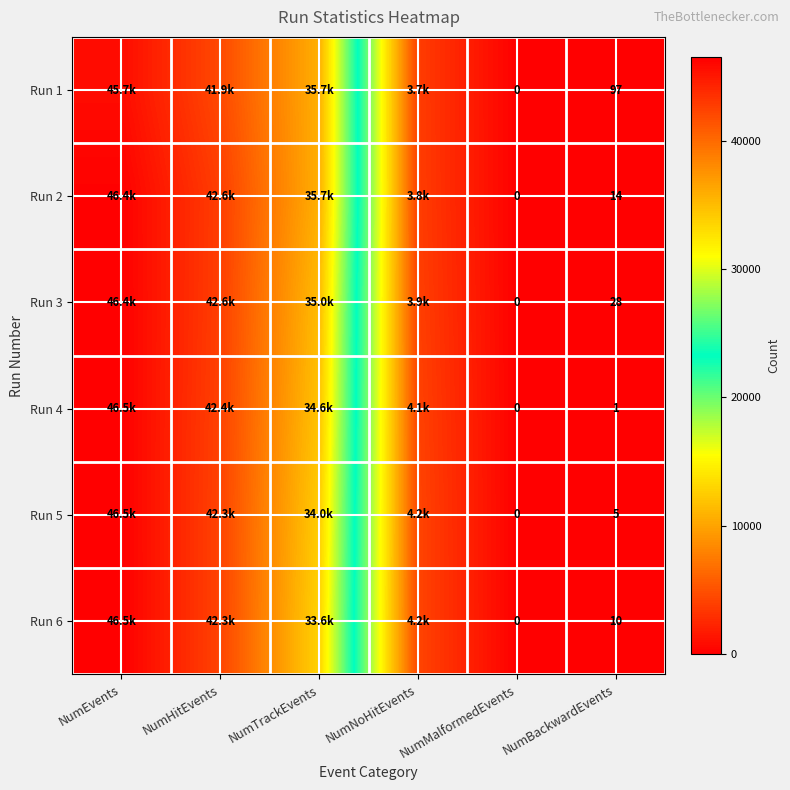

The value of Run 3 at NumBackwardEvents is 18. True or false?

False